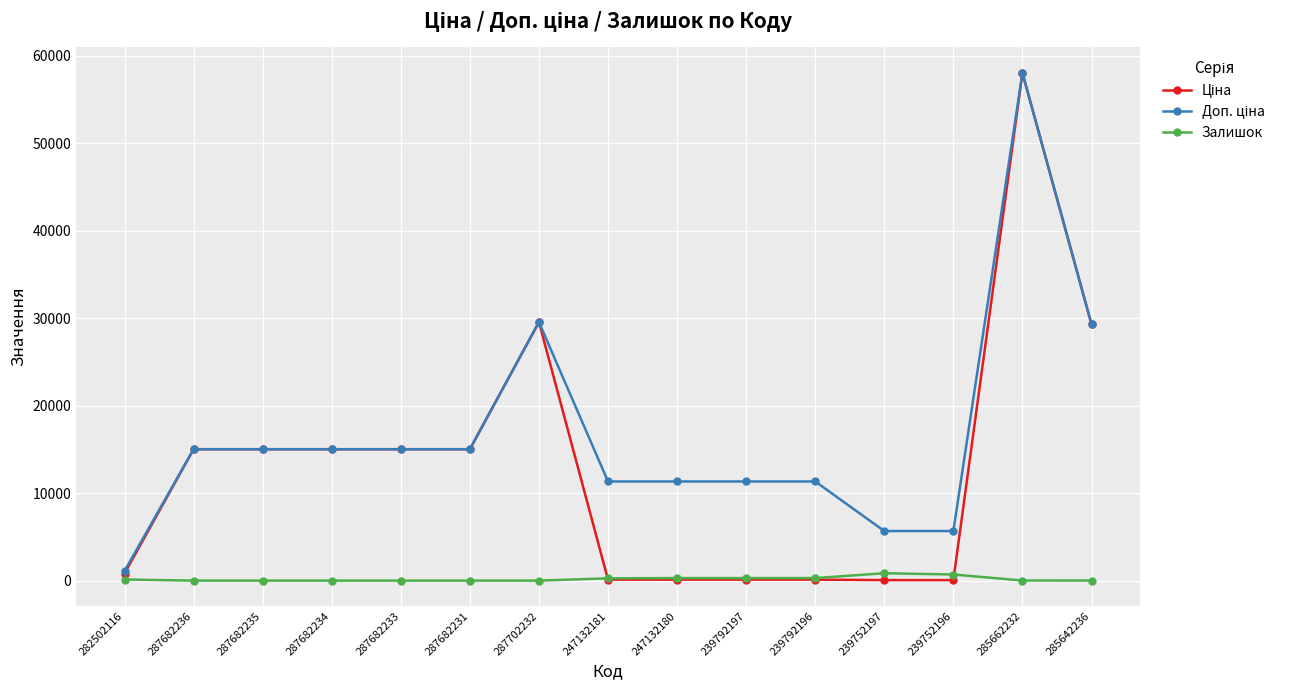

The Залишок series shows 0.0 at 287682233. True or false?

True